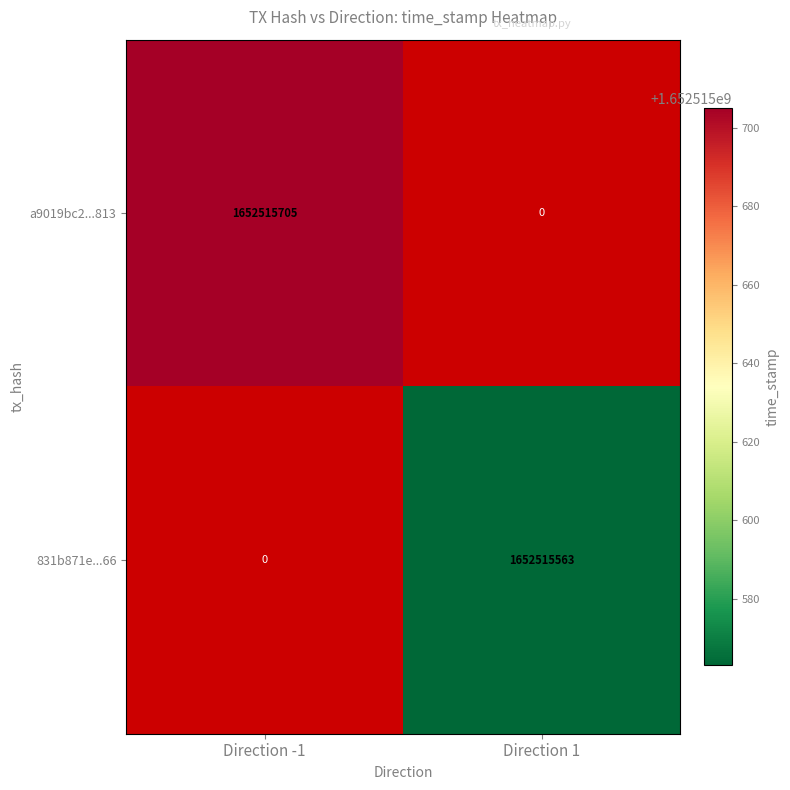

What is the average value of the 831b871e717dc8fb2d26abcb180d8bd09643e66 series?

826257782